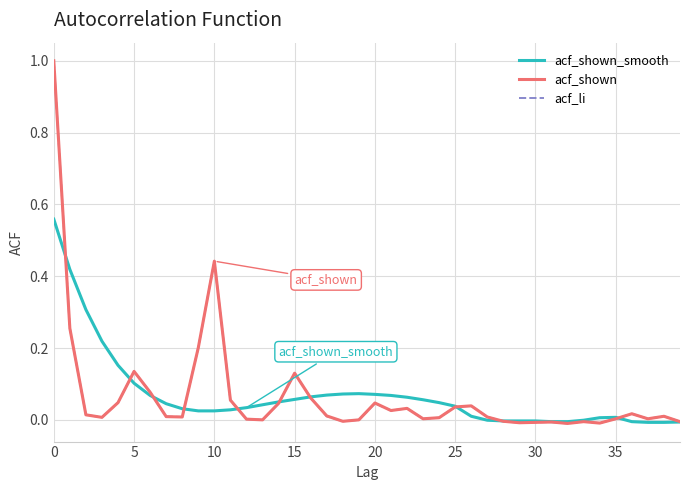

What is the greatest value displayed?

1.0